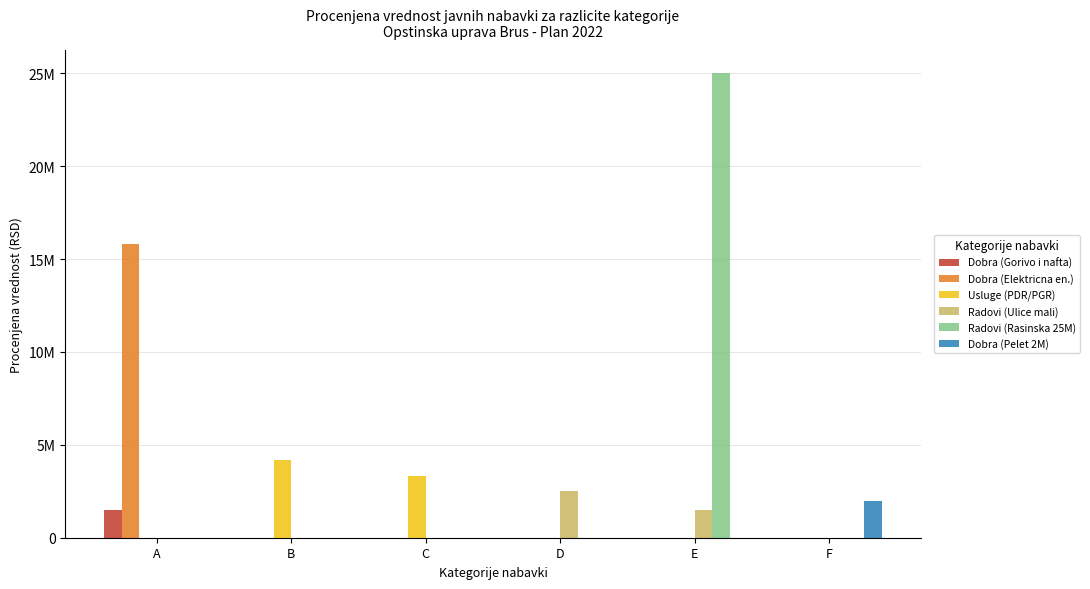

Reading left to right, extract all data points from this chart.

Dobra (Gorivo i nafta): 1500000	0	0	0	0	0
Dobra (Elektricna en.): 15833327	0	0	0	0	0
Usluge (PDR/PGR): 0	4166665	3333332	0	0	0
Radovi (Ulice mali): 0	0	0	2499999	1499999	0
Radovi (Rasinska 25M): 0	0	0	0	24999990	0
Dobra (Pelet 2M): 0	0	0	0	0	2000000